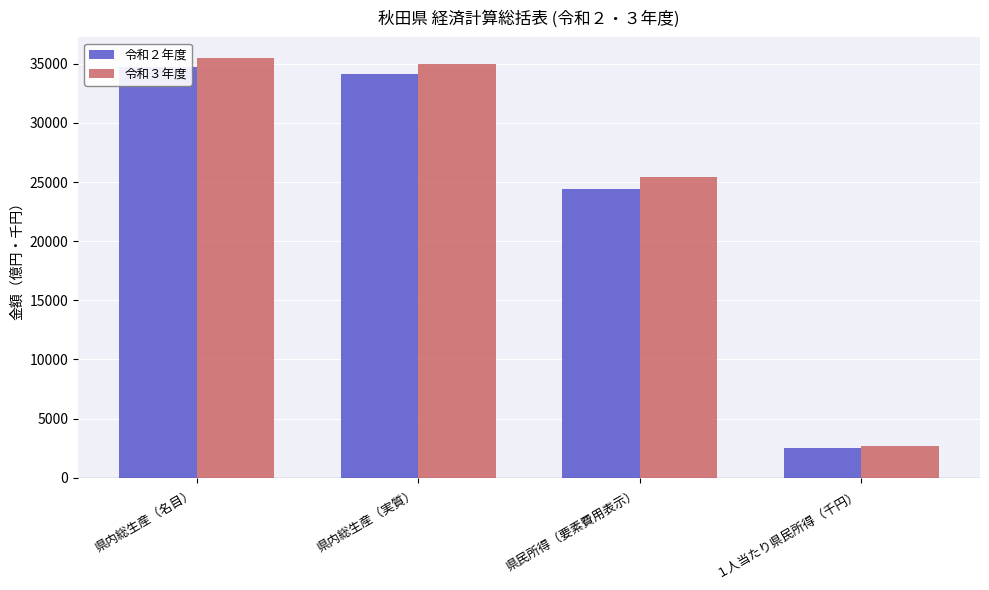

At which label is 令和３年度 closest to 19070?

県民所得（要素費用表示）